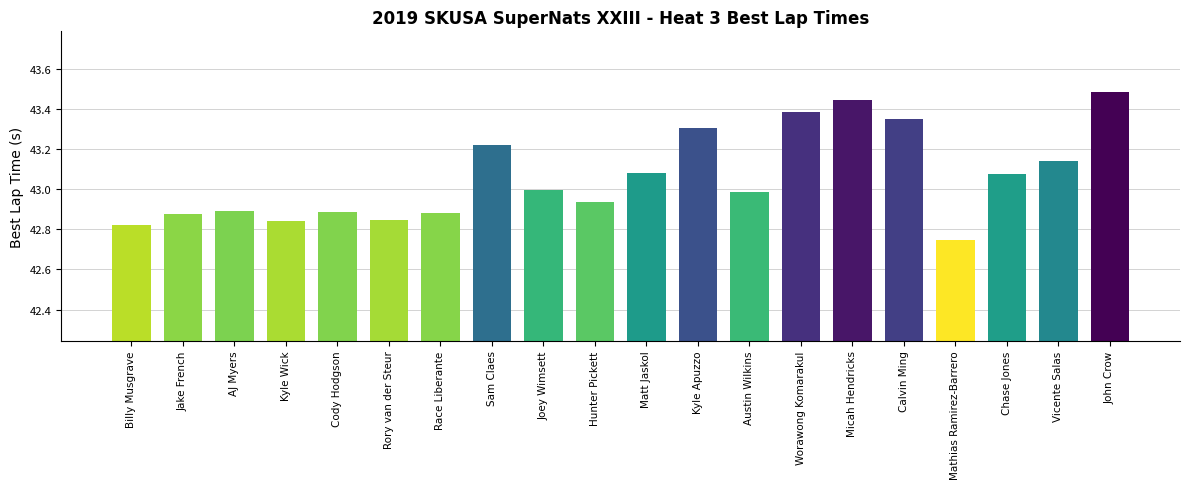

Which has a higher value, John Crow or Matt Jaskol?

John Crow